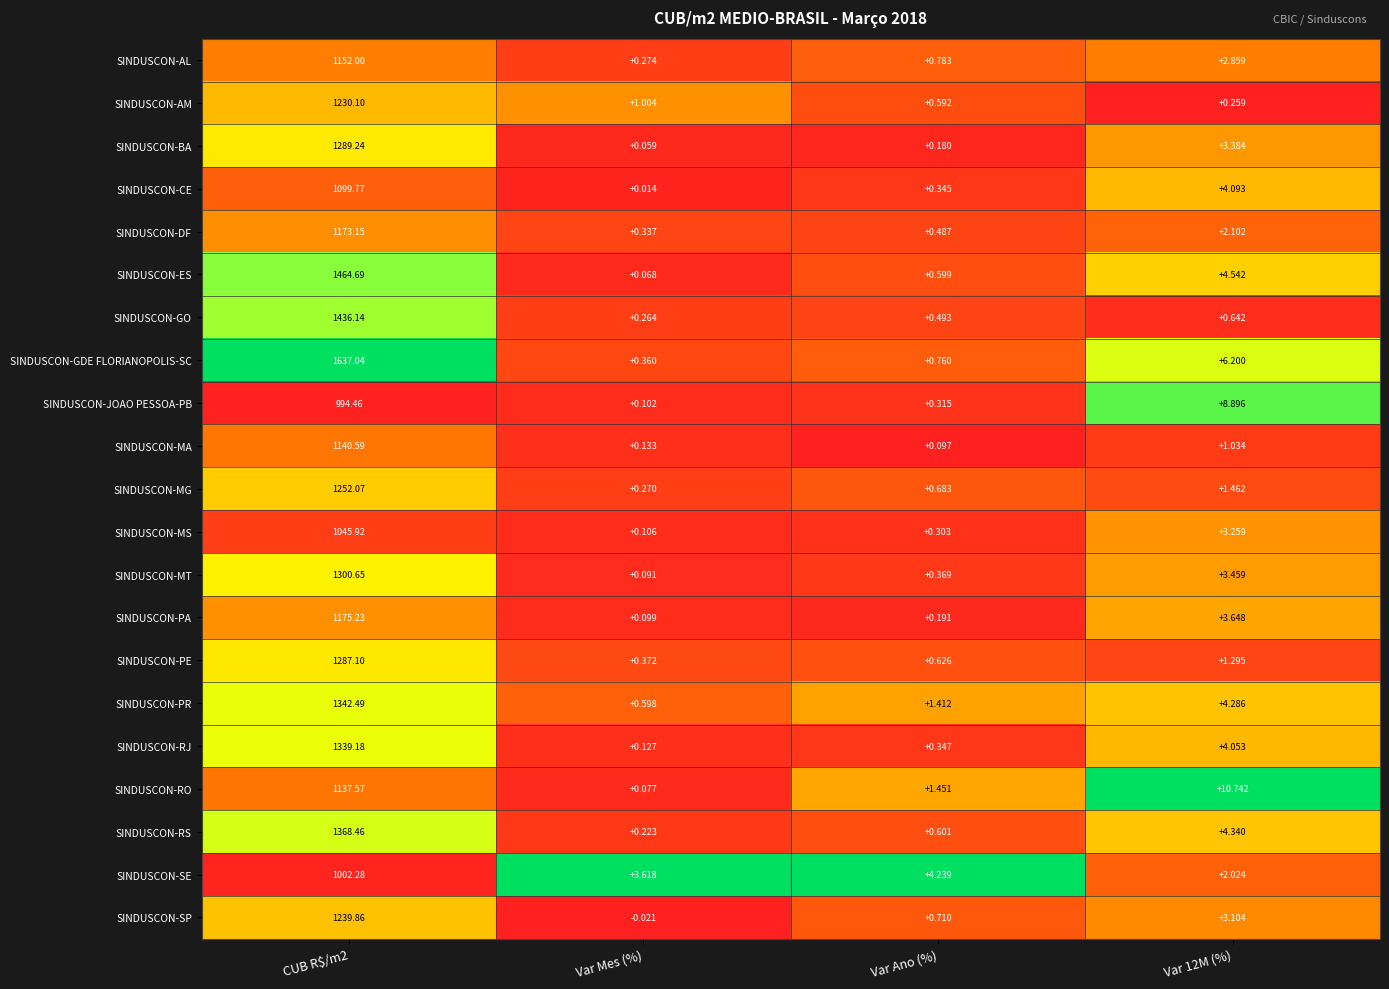

Which series has the widest spread of values?

SINDUSCON-GDE FLORIANOPOLIS-SC